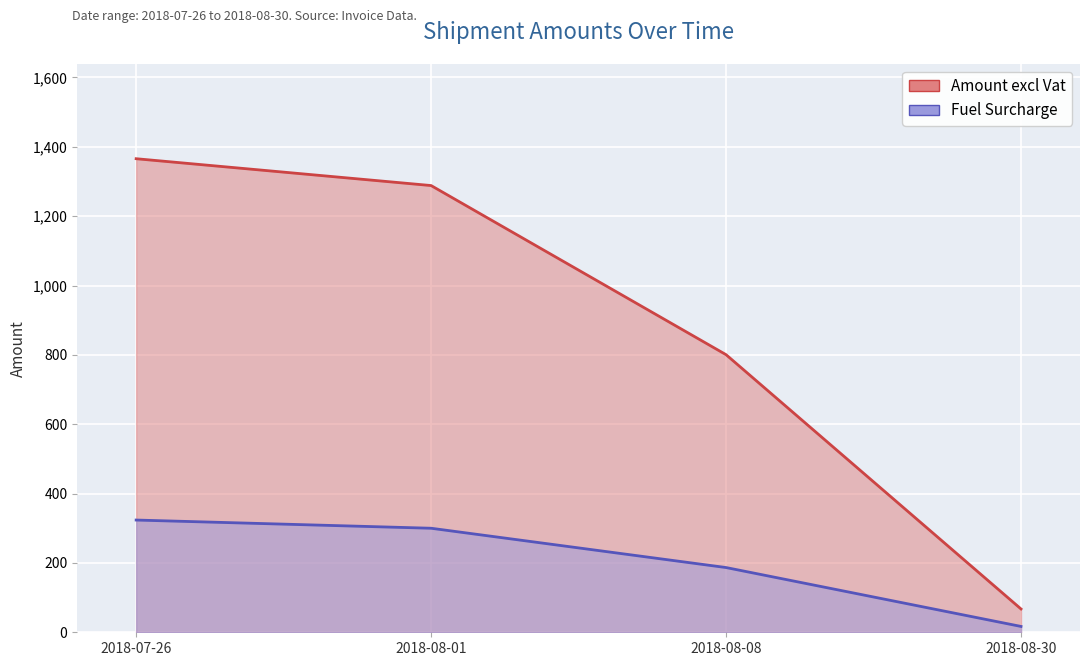

List the series in order of their peak value, highest first.

Amount excl Vat, Fuel Surcharge